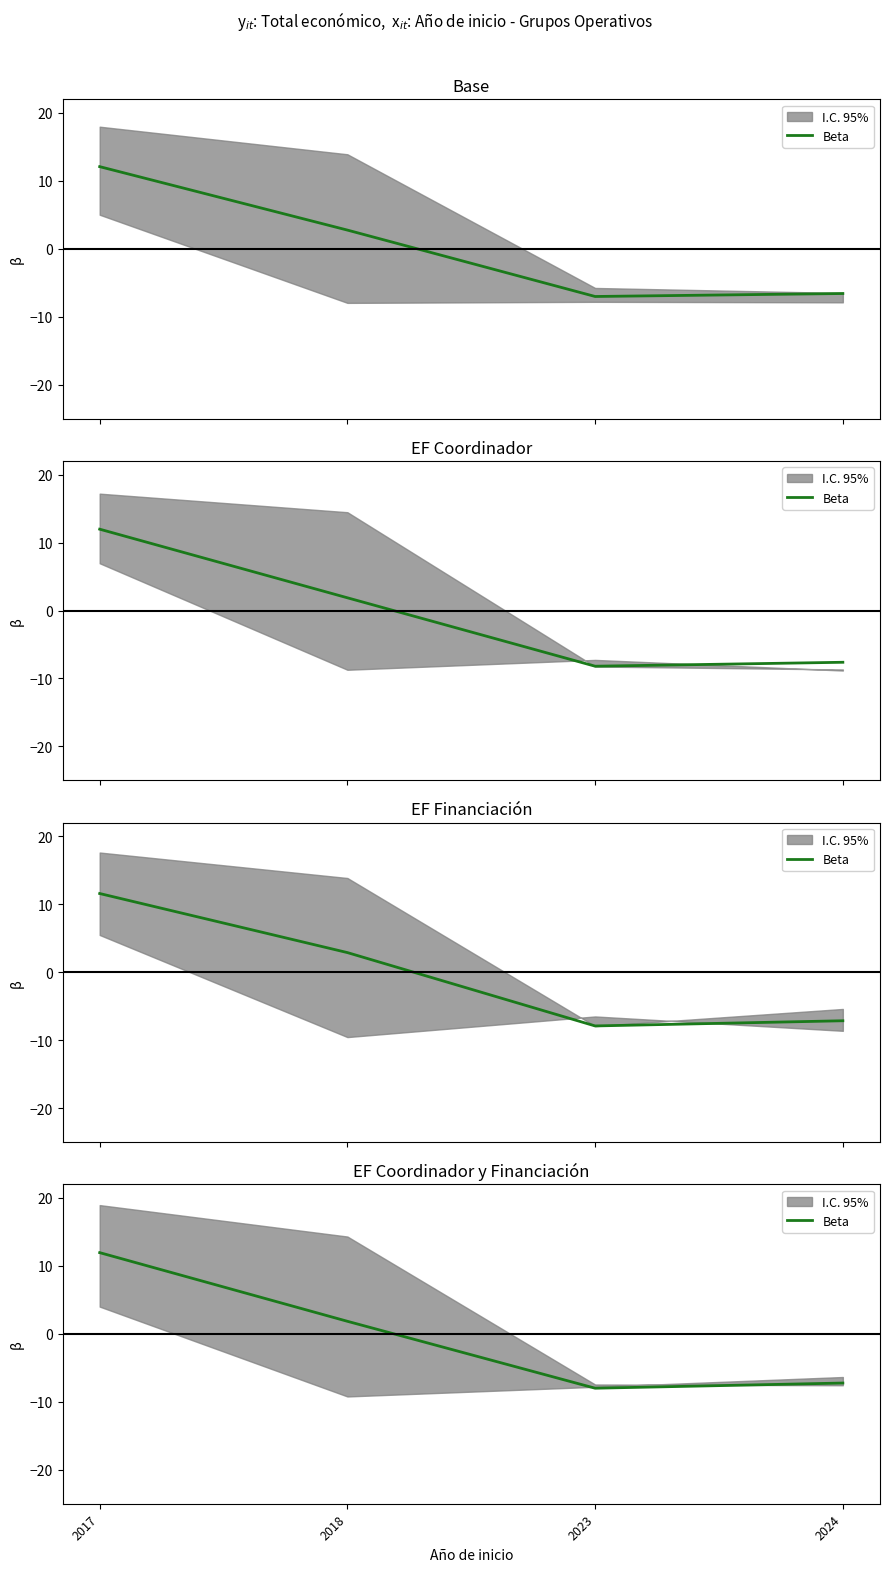

Which label corresponds to the largest value in the chart?

2017